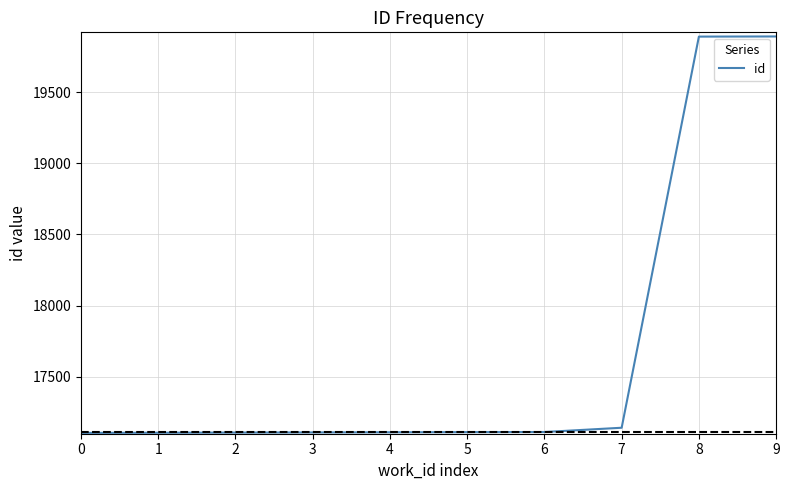

What is the difference between the maximum and minimum values?

2785